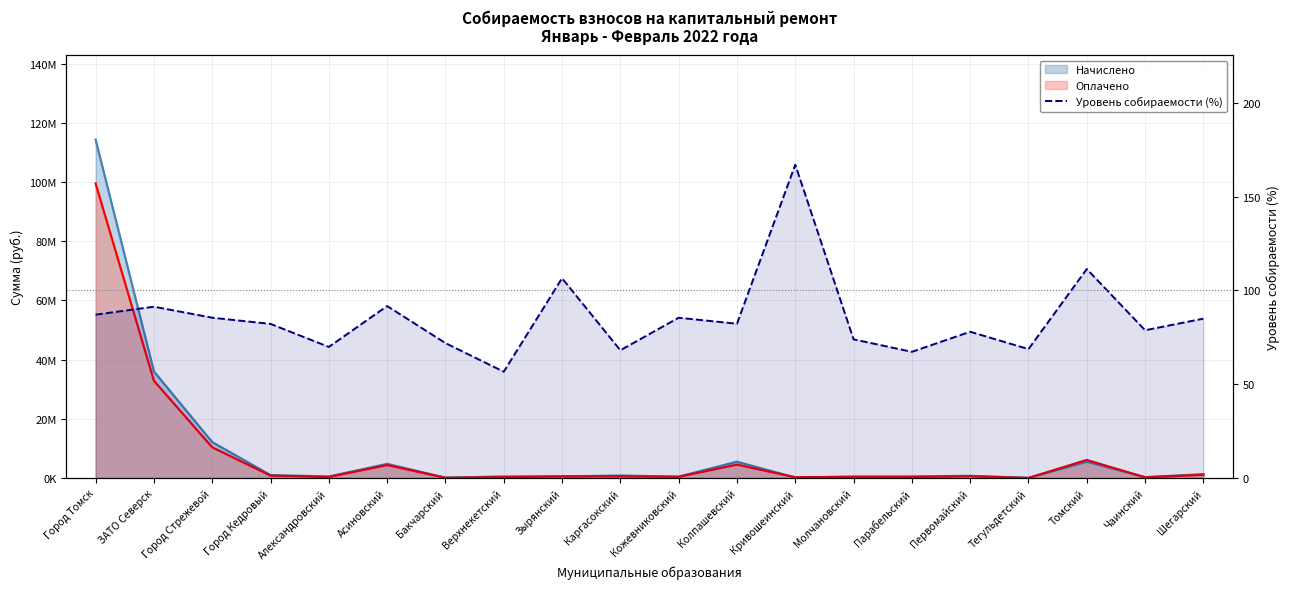

How many data points are above 82?

11